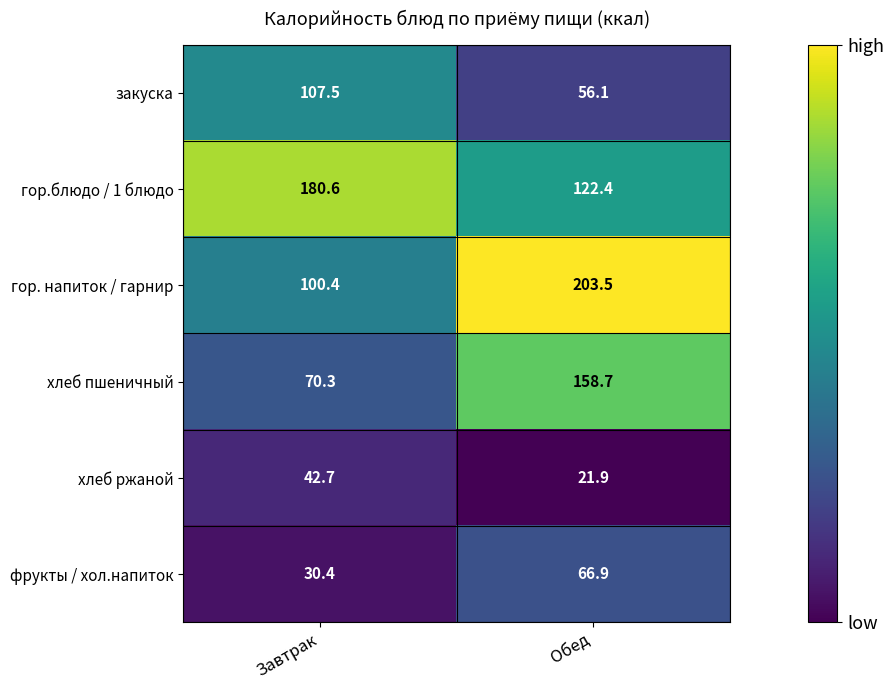

Which category has the highest value in the хлеб ржаной series?

Завтрак